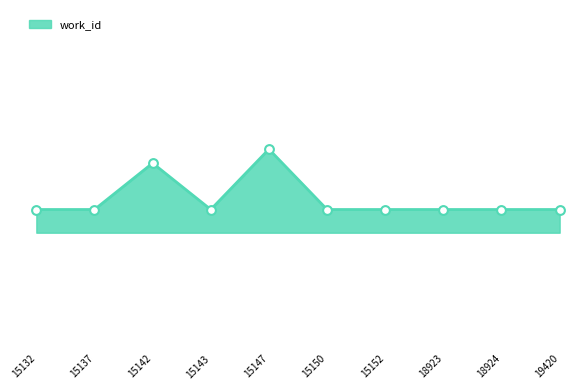

Approximately how many times larger is the value at 18924 compared to 15147?

1.0